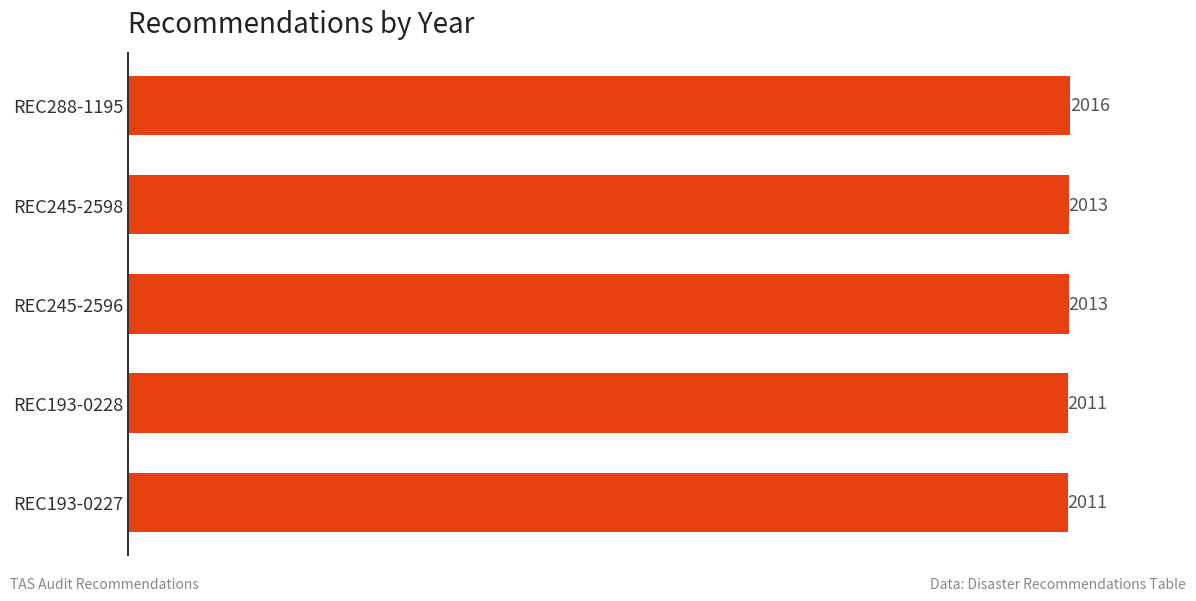

What is the value of the 3rd bar from the top?

2013